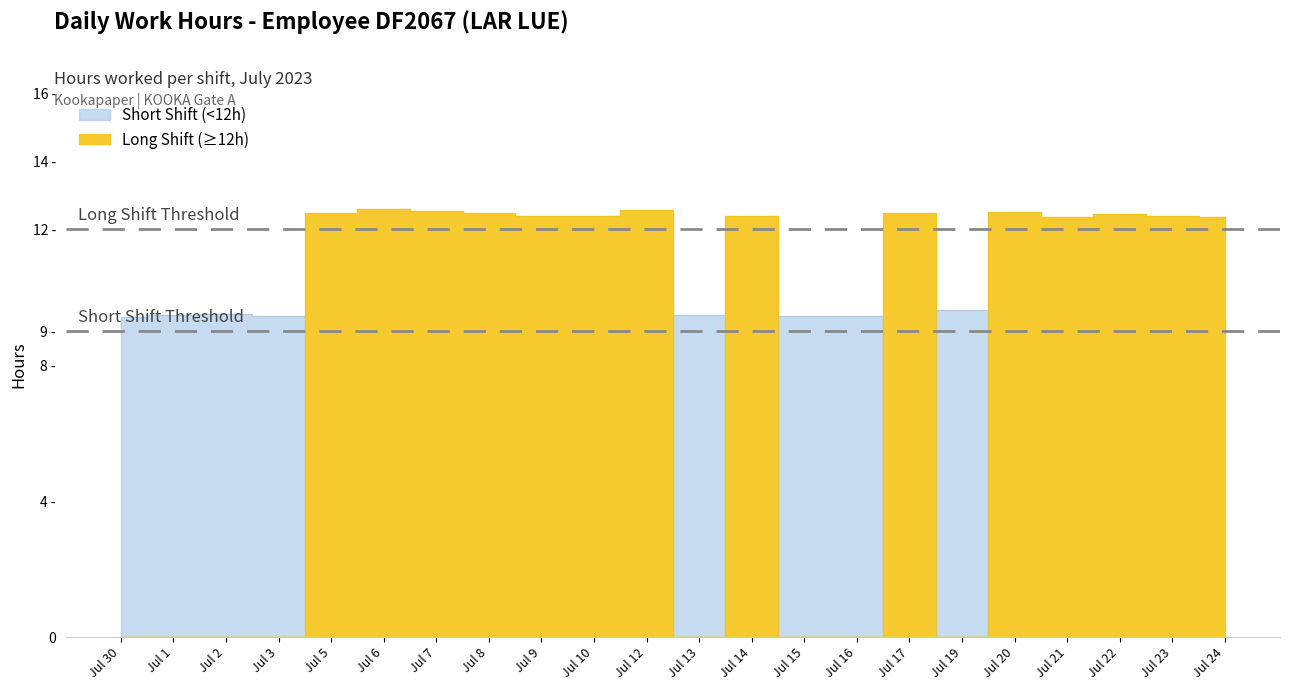

What is the change in value from Jul 12 to Jul 21?

-0.2